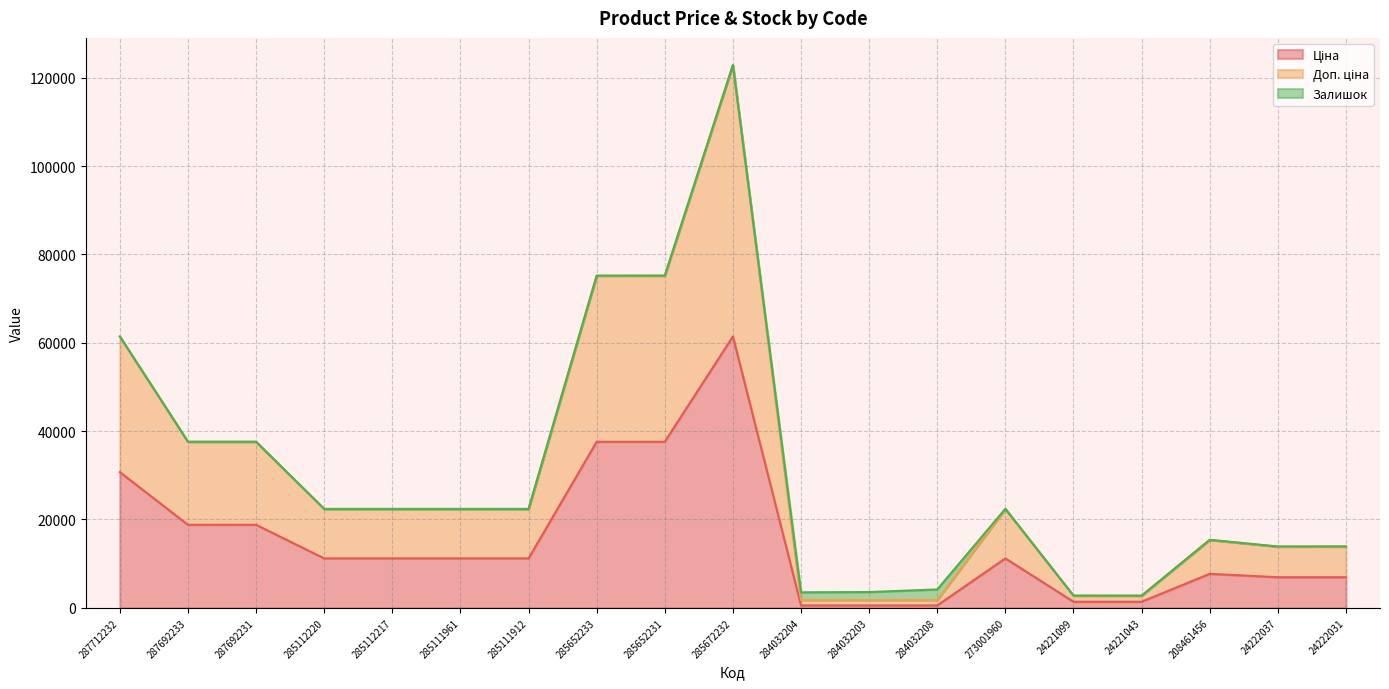

What is the minimum value shown in the chart?

539.0